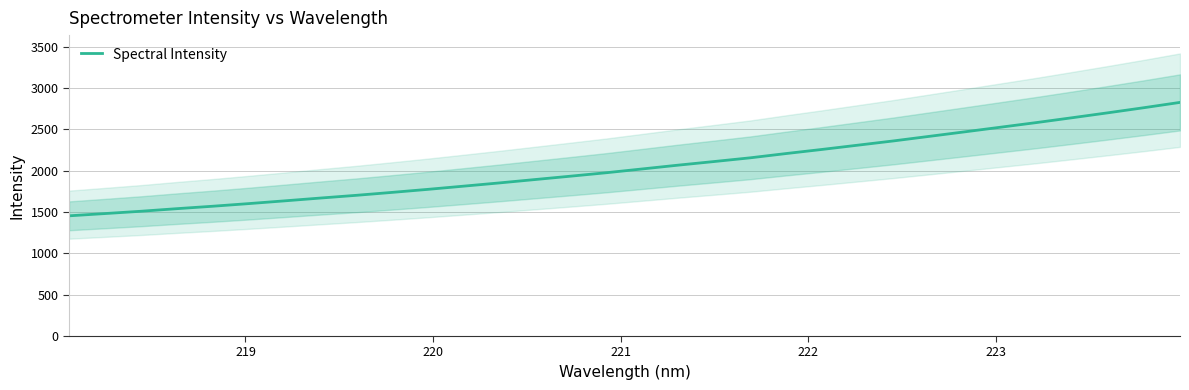

What is the maximum value for Spectral Intensity?

2825.2